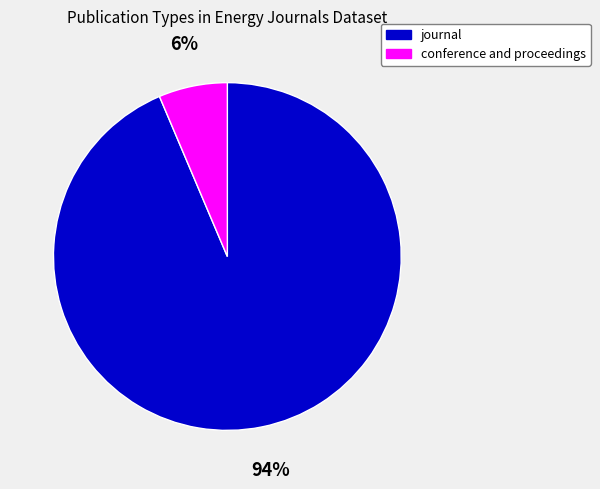

What is the largest slice in the pie chart?

journal